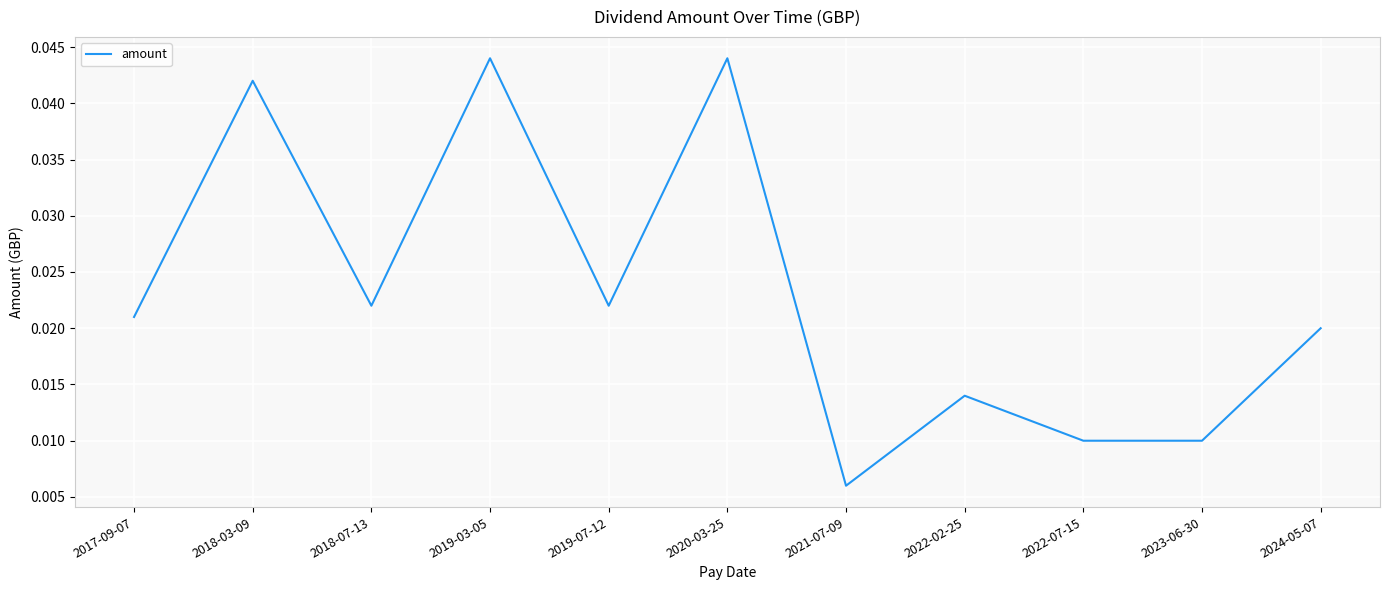

Where is the data nearest to the value 0?

2021-07-09